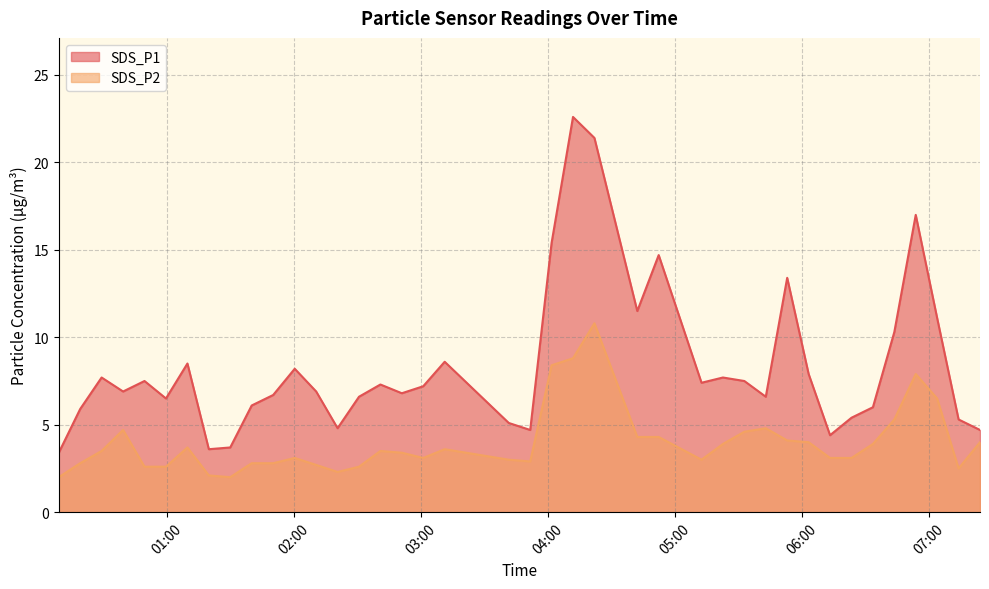

How many series are shown in this chart?

2